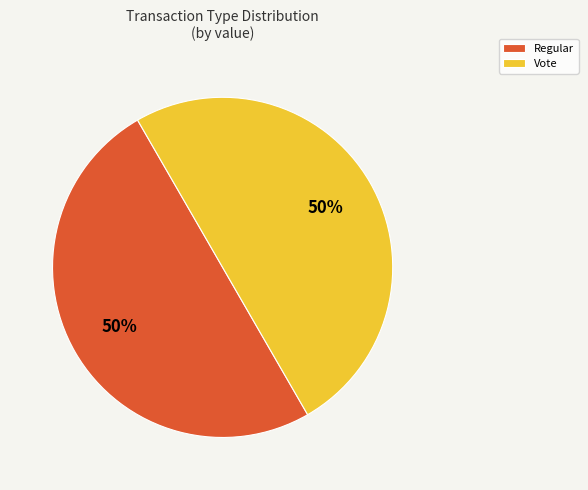

True or false: Vote accounts for 37% of the total.

False